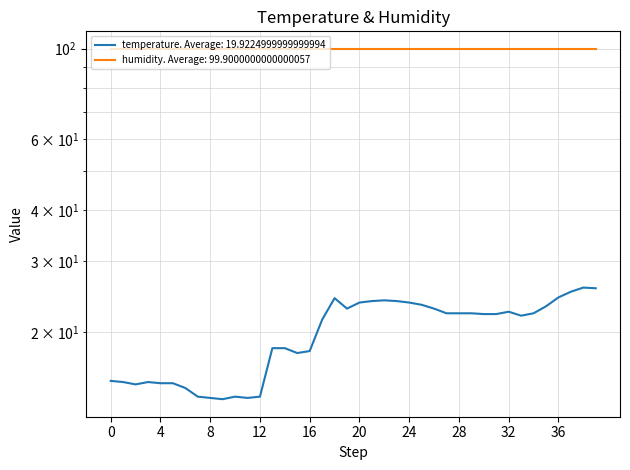

What is the smallest value displayed?

13.7